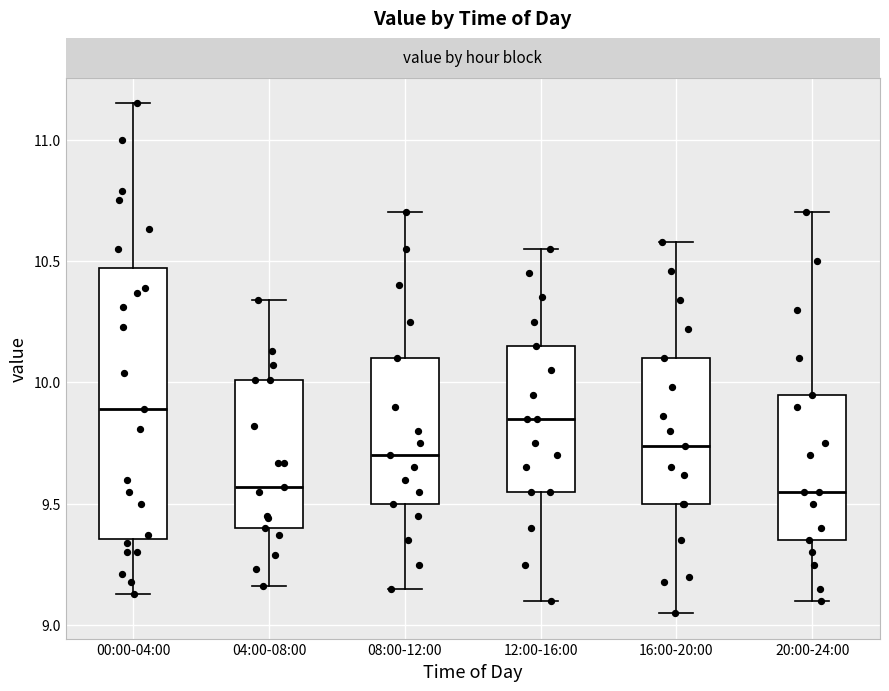

Comparing the boxes themselves (not the whiskers), which one is the tallest?

00:00-04:00